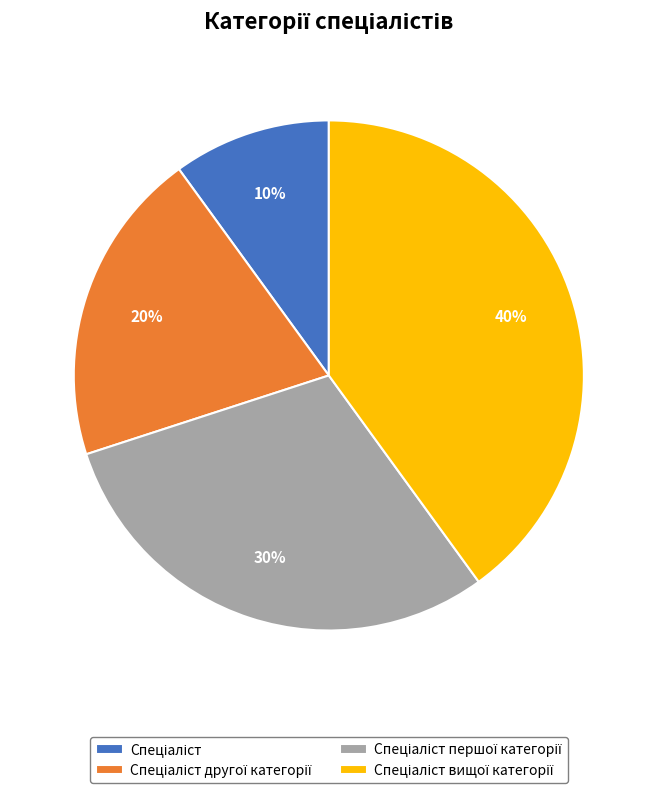

Count the number of slices in the pie.

4